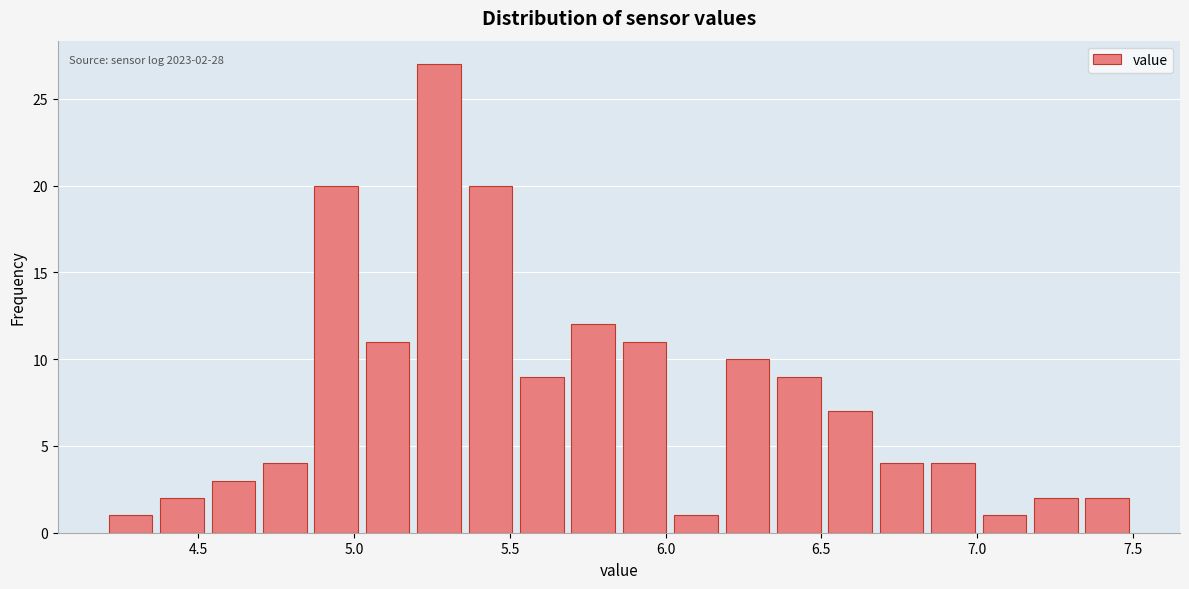

Around what value on the x-axis is the tallest bar? Give the approximate position of its centre, as read against the axis.

5.25